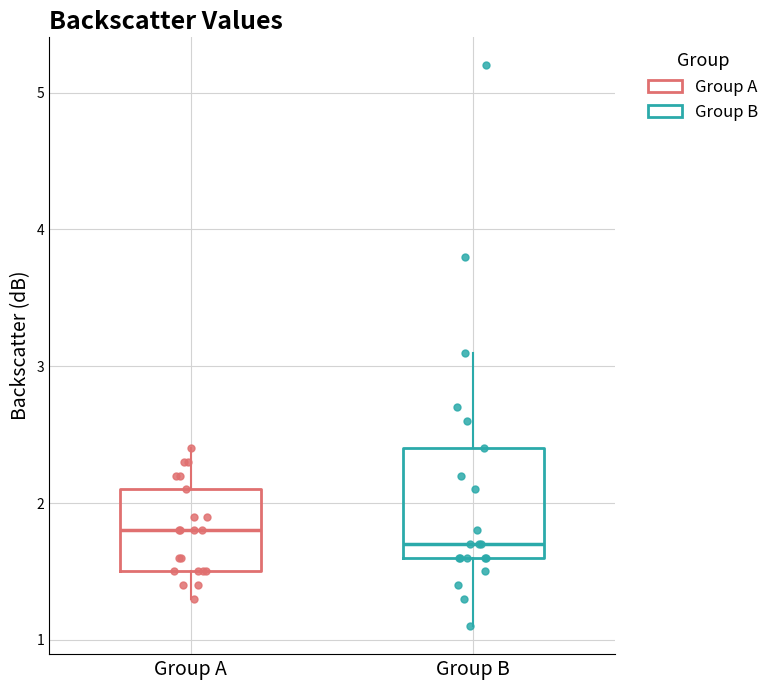

Where is the upper edge of the box for Group B on the y-axis? The values are not printed on the chart, so give them approximately, as read against the axis.

2.4